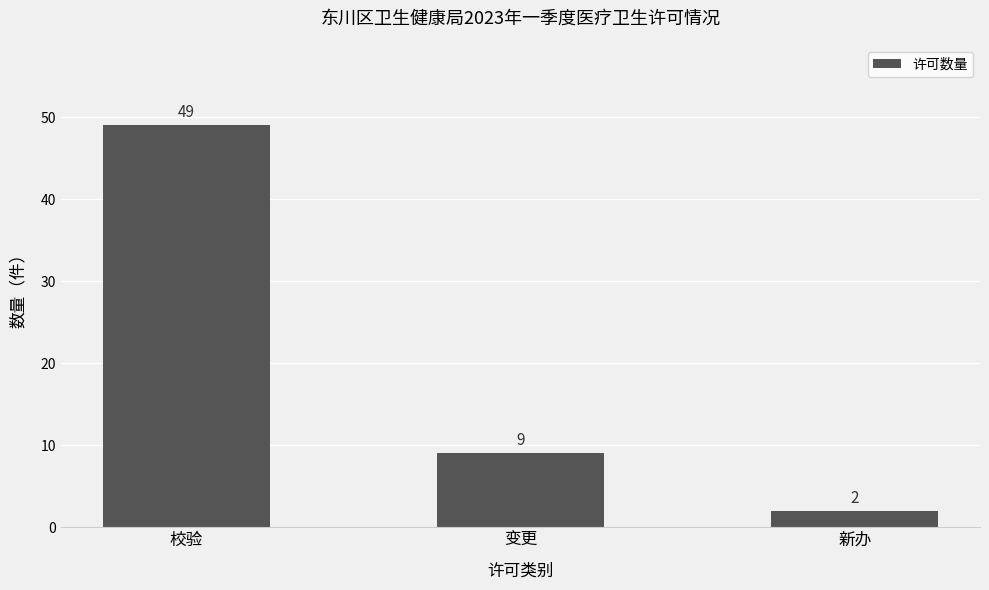

How many values are below 9?

1